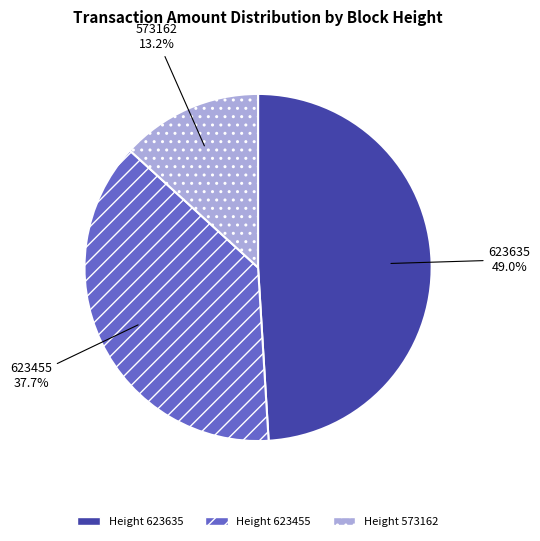

To the nearest percent, what is the difference between the 573162 and 623635 slice percentages?

36%